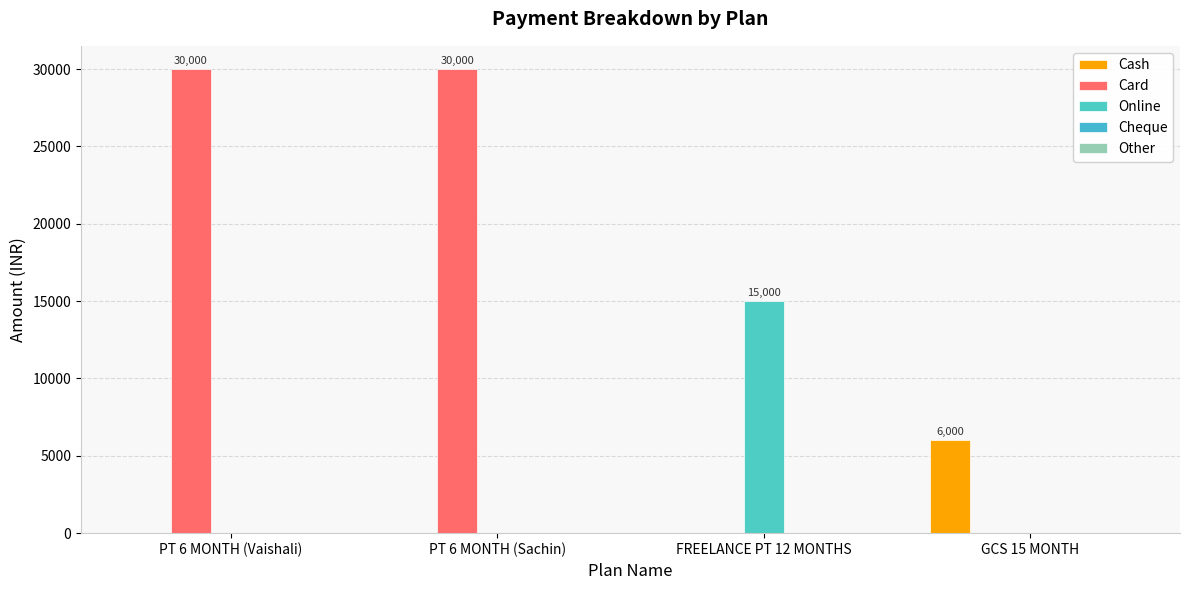

Which series has the largest range (max minus min)?

Card